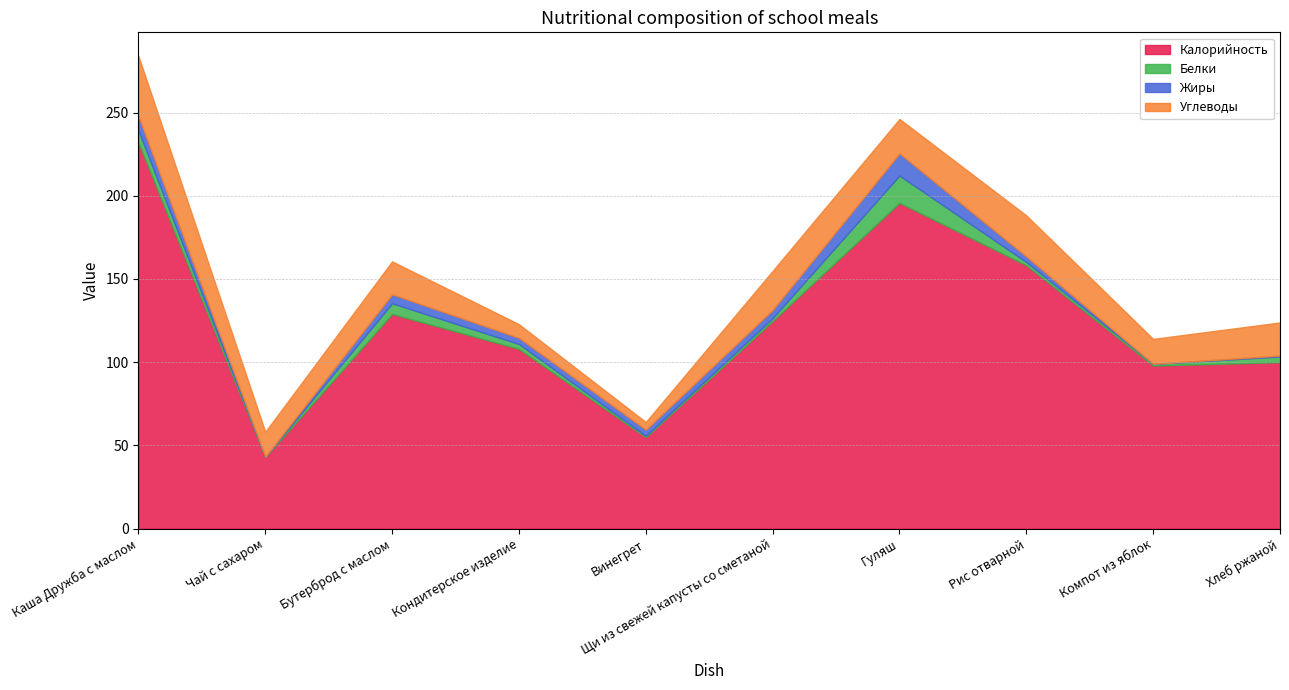

Reading left to right, extract all data points from this chart.

Калорийность: 232.0	43.0	129.0	108.0	55.0	124.8	195.8	158.2	98.0	100.0
Белки: 7.2	0.2	6.4	2.9	0.8	1.8	16.4	2.0	1.0	3.4
Жиры: 8.6	0.0	5.4	3.7	3.7	4.9	13.3	3.3	0.0	0.6
Углеводы: 36.2	15.0	19.8	8.2	4.6	23.5	20.7	24.7	15.0	19.9